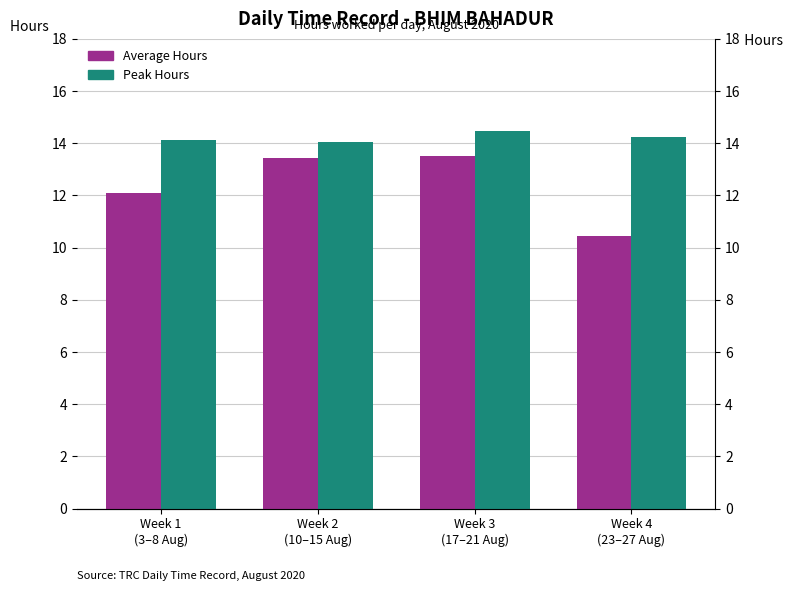

The value of Peak Hours at Week 1
(3–8 Aug) is 14.1. True or false?

True